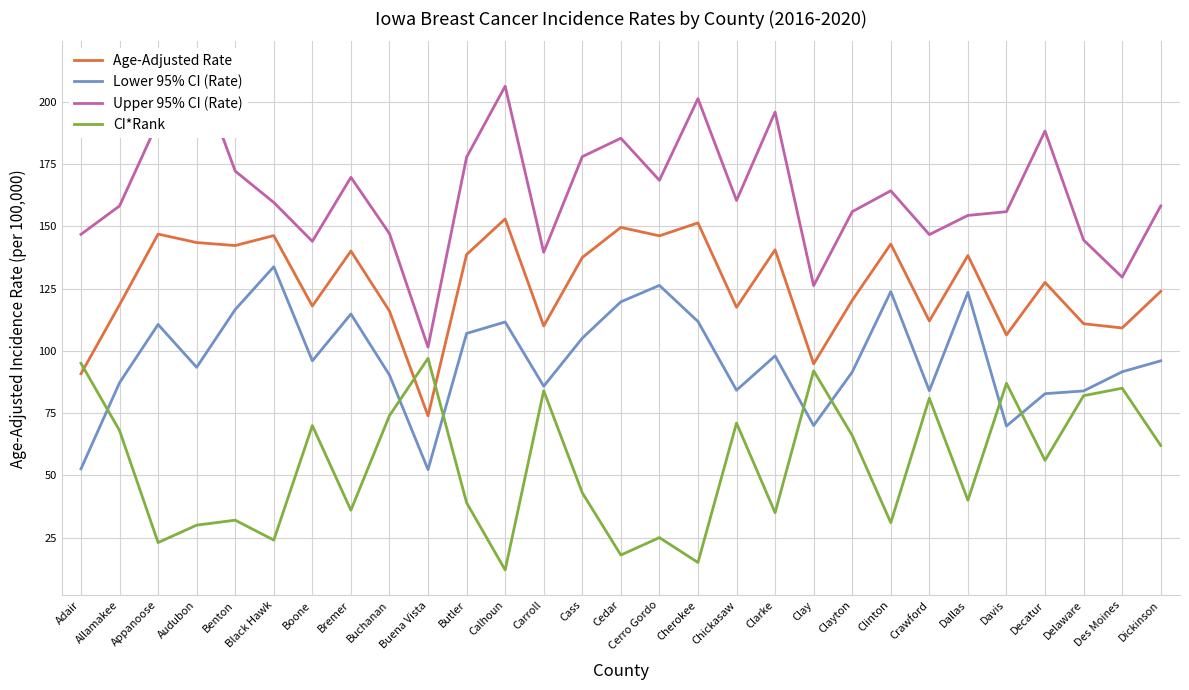

Rank the series by their average value, from highest to lowest.

Upper 95% CI (Rate), Age-Adjusted Rate, Lower 95% CI (Rate), CI*Rank